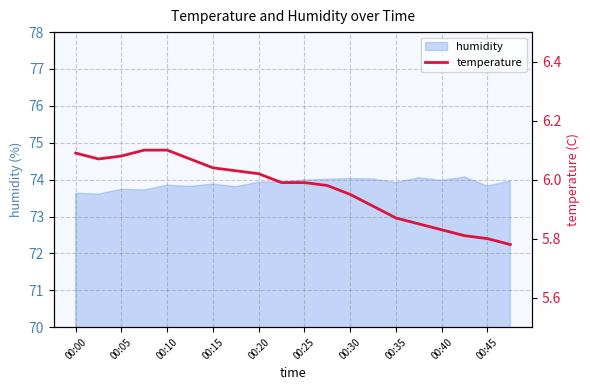

The value of humidity at 00:25 is 74.0. True or false?

True